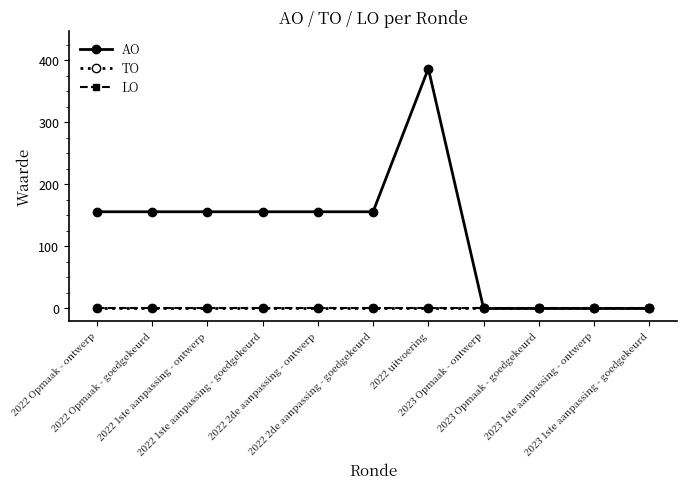

At 2022 uitvoering, list the series in order from largest to smallest.

AO, TO, LO